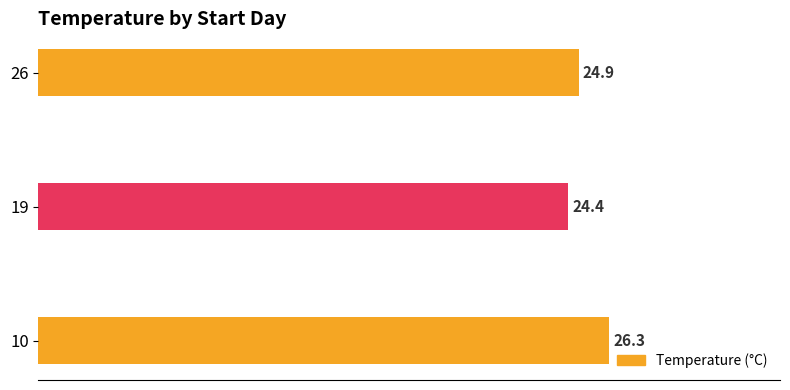

Approximately how many times larger is the value at 26 compared to 10?

0.9